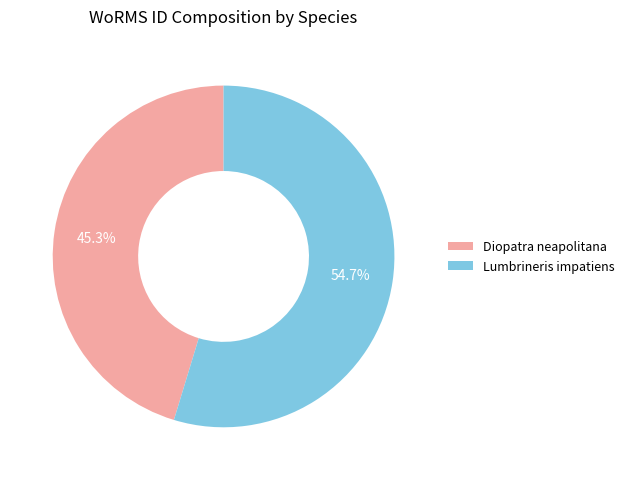

What percentage do Lumbrineris impatiens and Diopatra neapolitana together represent?

100.0%